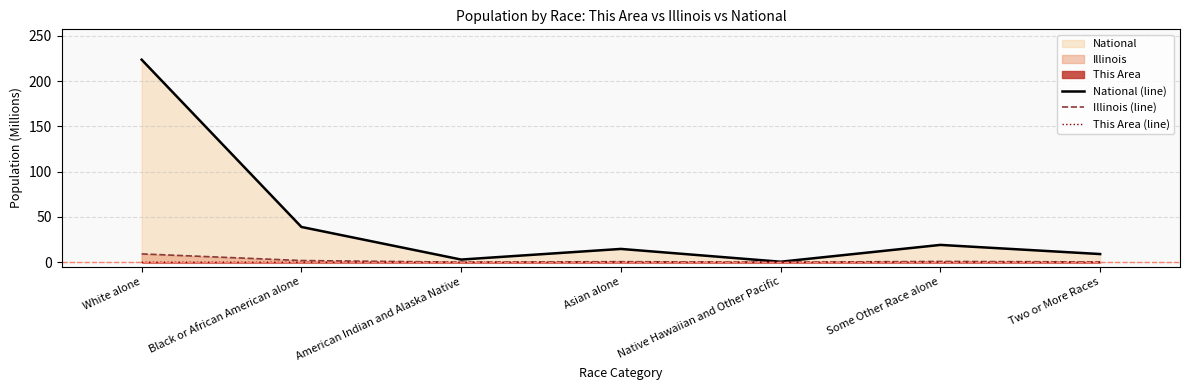

Reading left to right, list all the values displayed in this chart.

National (line): 223.6	38.9	2.9	14.7	0.5	19.1	9.0
Illinois (line): 9.2	1.9	0.0	0.6	0.0	0.9	0.3
This Area (line): 0.0	0.0	0.0	0.0	0.0	0.0	0.0